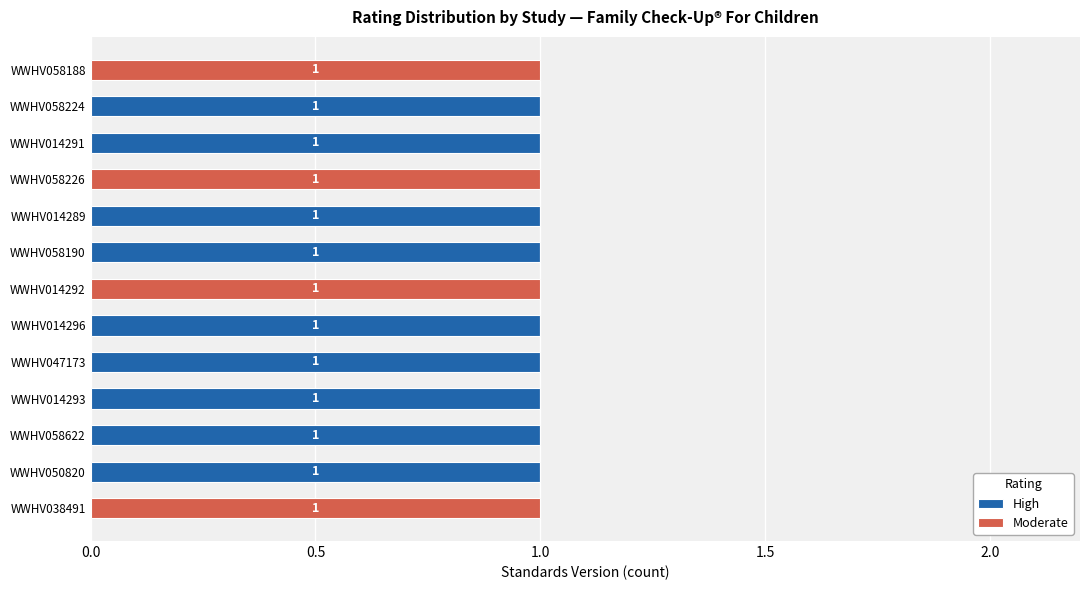

The High series shows 1 at WWHV014296. True or false?

True